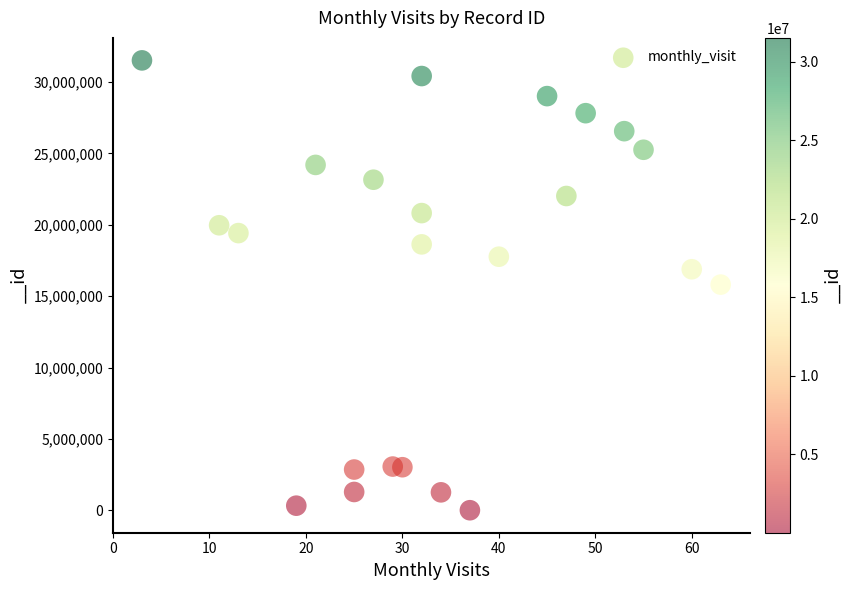

What is the range of Y values (max minus min)?

31495964